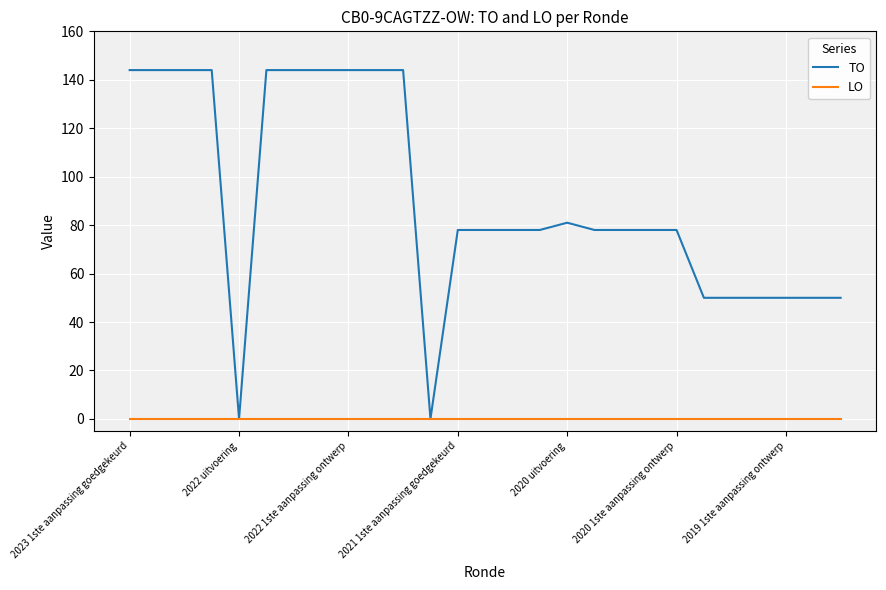

What are all the series names shown in the legend?

TO, LO